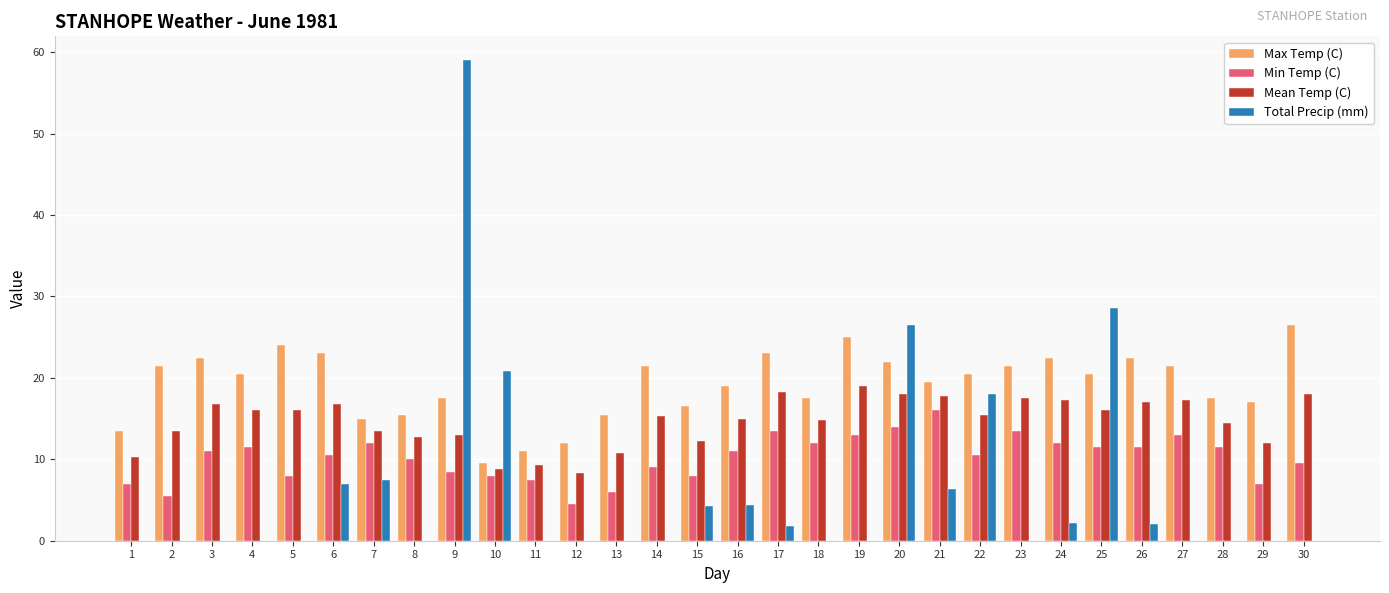

At which category is the sum across all series the highest?

9